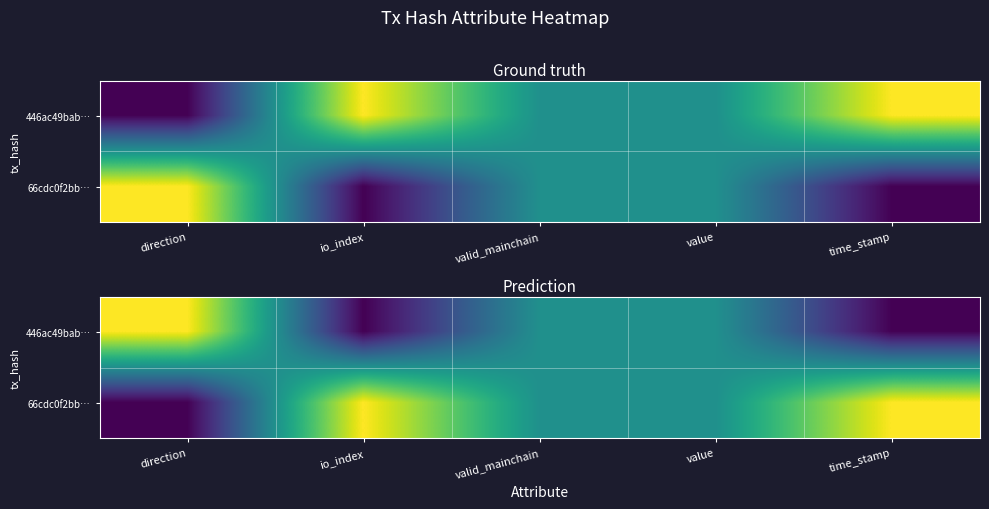

At which label is 66cdc0f2bb… closest to 0?

direction